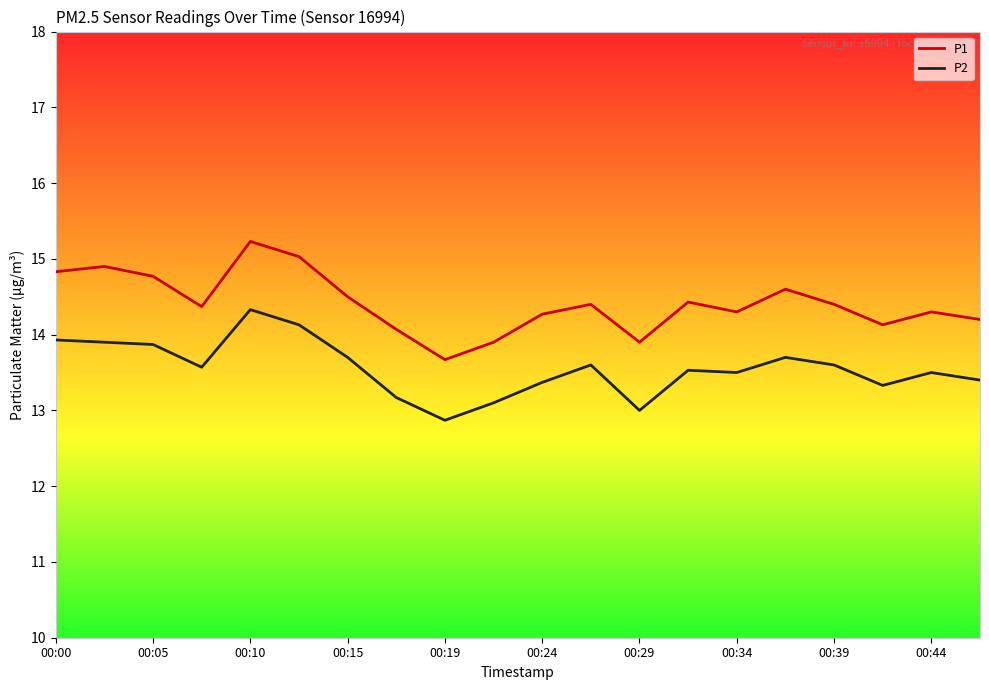

True or false: P1 and P2 intersect in this chart.

False